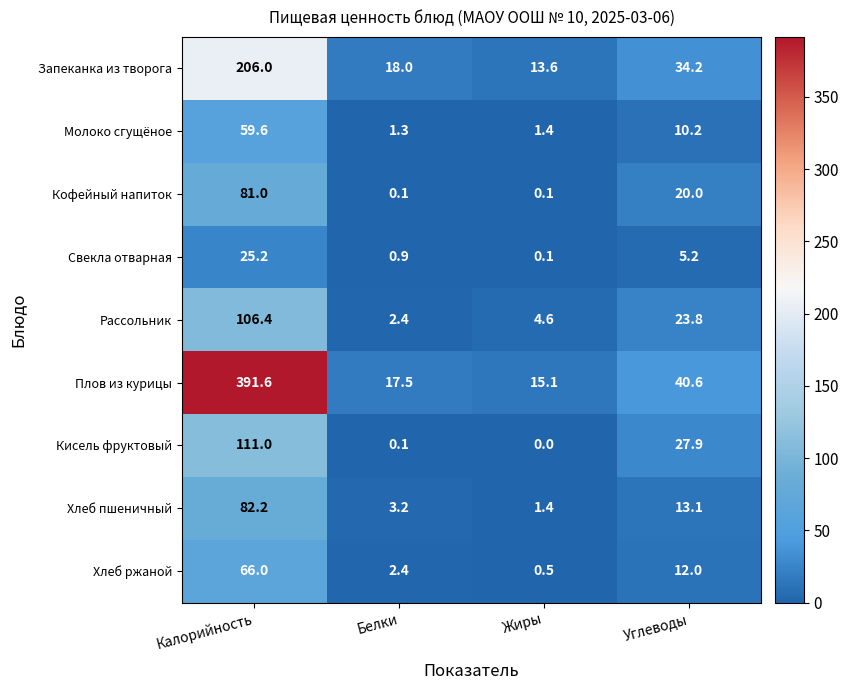

How many series are shown in this chart?

9